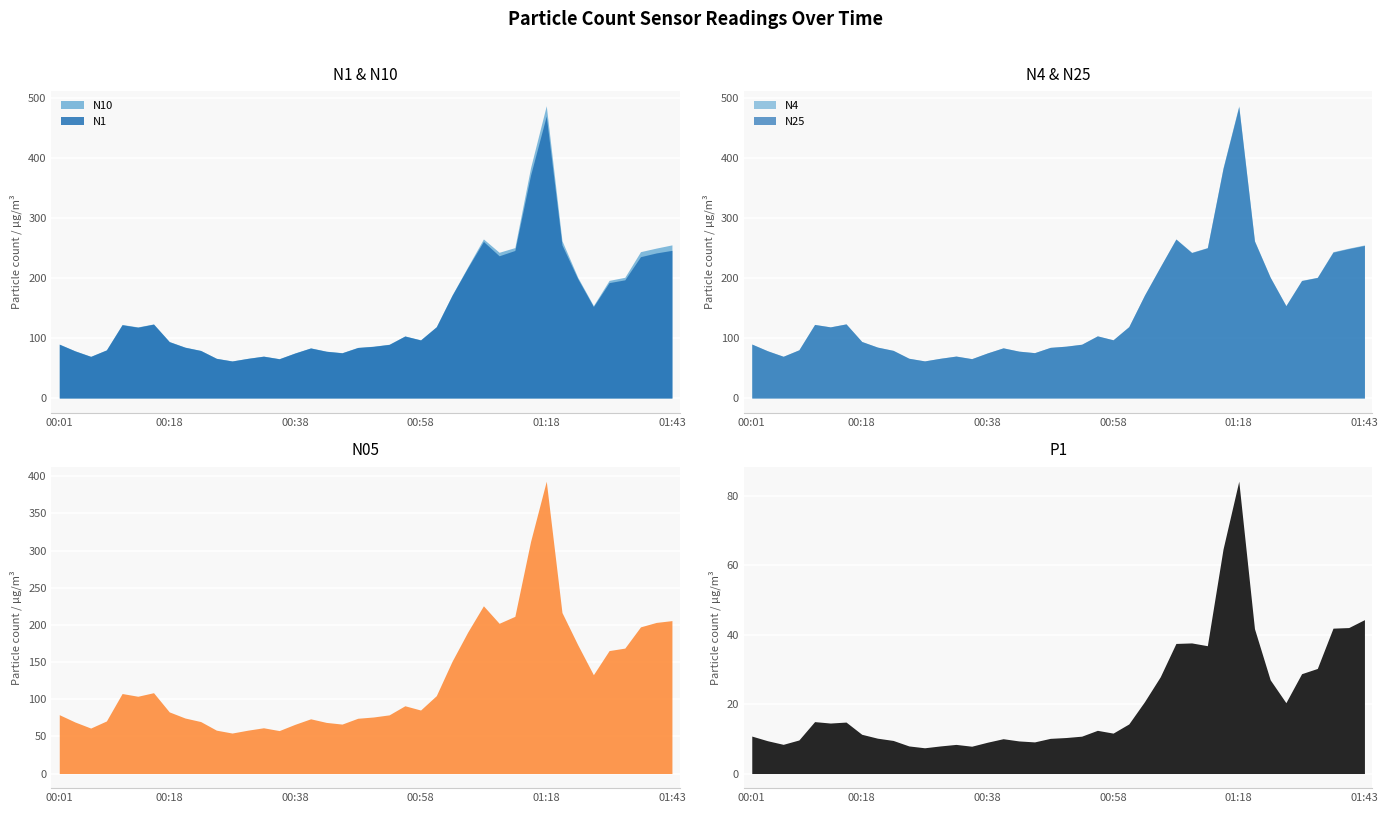

What is the difference between the second highest and minimum values in the N05 series?

257.8